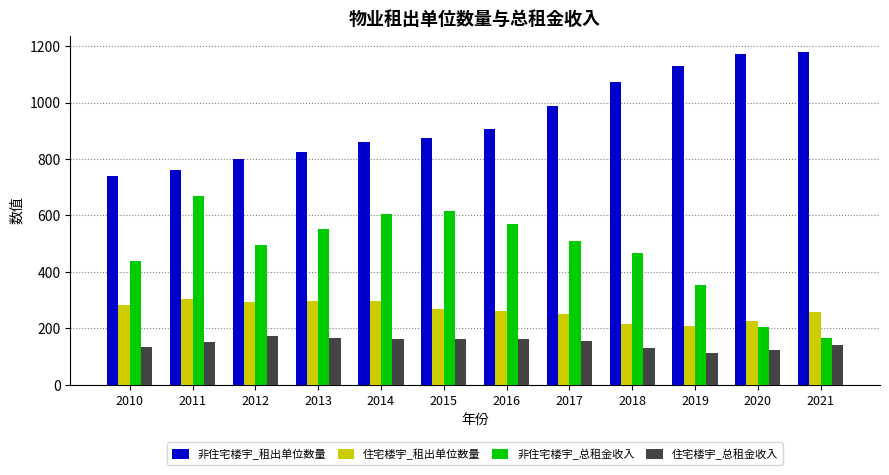

Rank the series by their maximum value, from highest to lowest.

非住宅楼宇_租出单位数量, 非住宅楼宇_总租金收入, 住宅楼宇_租出单位数量, 住宅楼宇_总租金收入